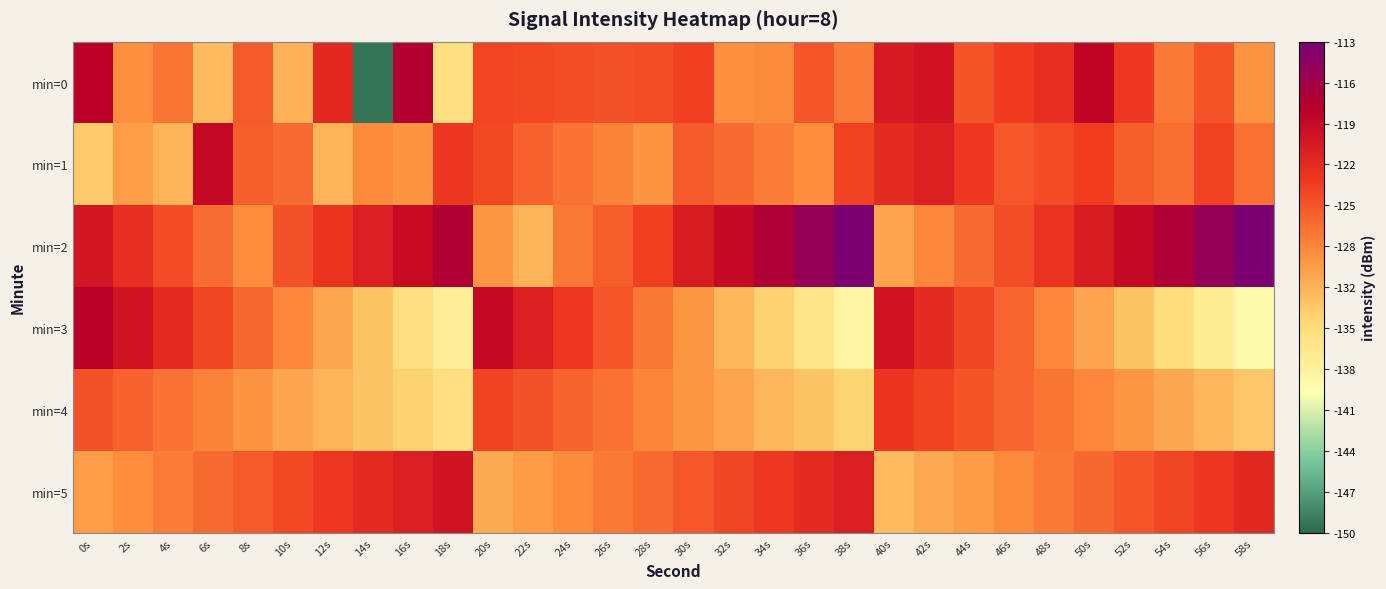

Reading right to left, transcribe all the data shown in this chart.

min=0: 58s=-129.3	56s=-125.2	54s=-127.6	52s=-123.5	50s=-118.7	48s=-122.5	46s=-123.6	44s=-125.2	42s=-120.1	40s=-120.8	38s=-127.9	36s=-125.3	34s=-128.7	32s=-129.1	30s=-123.9	28s=-124.8	26s=-125.0	24s=-124.8	22s=-124.4	20s=-124.3	18s=-135.1	16s=-117.6	14s=-149.4	12s=-122.1	10s=-131.5	8s=-125.7	6s=-132.0	4s=-127.3	2s=-129.1	0s=-118.3
min=1: 58s=-127.1	56s=-124.0	54s=-126.9	52s=-125.8	50s=-123.7	48s=-124.6	46s=-125.5	44s=-123.4	42s=-121.3	40s=-122.2	38s=-124.1	36s=-128.9	34s=-127.8	32s=-126.7	30s=-125.6	28s=-129.4	26s=-128.3	24s=-127.2	22s=-126.1	20s=-124.5	18s=-123.3	16s=-129.5	14s=-128.7	12s=-131.5	10s=-126.7	8s=-125.9	6s=-119.1	4s=-131.6	2s=-130.0	0s=-133.2
min=2: 58s=-113.4	56s=-115.3	54s=-117.2	52s=-119.1	50s=-121.0	48s=-122.9	46s=-124.8	44s=-126.7	42s=-128.6	40s=-130.5	38s=-113.4	36s=-115.3	34s=-117.2	32s=-119.1	30s=-121.0	28s=-123.9	26s=-125.8	24s=-127.7	22s=-131.6	20s=-129.5	18s=-117.4	16s=-119.3	14s=-121.2	12s=-123.1	10s=-125.0	8s=-128.9	6s=-126.8	4s=-124.7	2s=-122.6	0s=-120.5
min=3: 58s=-139.0	56s=-136.9	54s=-134.8	52s=-132.7	50s=-130.6	48s=-128.5	46s=-126.4	44s=-124.3	42s=-122.2	40s=-120.1	38s=-138.0	36s=-135.9	34s=-133.8	32s=-131.7	30s=-129.6	28s=-127.5	26s=-125.4	24s=-123.3	22s=-121.2	20s=-119.1	18s=-137.0	16s=-134.9	14s=-132.8	12s=-130.7	10s=-128.6	8s=-126.5	6s=-124.4	4s=-122.3	2s=-120.2	0s=-118.1
min=4: 58s=-132.9	56s=-131.8	54s=-130.7	52s=-129.6	50s=-128.5	48s=-127.4	46s=-126.3	44s=-125.2	42s=-124.1	40s=-123.0	38s=-133.9	36s=-132.8	34s=-131.7	32s=-130.6	30s=-129.5	28s=-128.4	26s=-127.3	24s=-126.2	22s=-125.1	20s=-124.0	18s=-134.9	16s=-133.8	14s=-132.7	12s=-131.6	10s=-130.5	8s=-129.4	6s=-128.3	4s=-127.2	2s=-126.1	0s=-125.0
min=5: 58s=-122.1	56s=-123.2	54s=-124.3	52s=-125.4	50s=-126.5	48s=-127.6	46s=-128.7	44s=-129.8	42s=-130.9	40s=-132.0	38s=-121.1	36s=-122.2	34s=-123.3	32s=-124.4	30s=-125.5	28s=-126.6	26s=-127.7	24s=-128.8	22s=-129.9	20s=-131.0	18s=-120.1	16s=-121.2	14s=-122.3	12s=-123.4	10s=-124.5	8s=-125.6	6s=-126.7	4s=-127.8	2s=-128.9	0s=-130.0